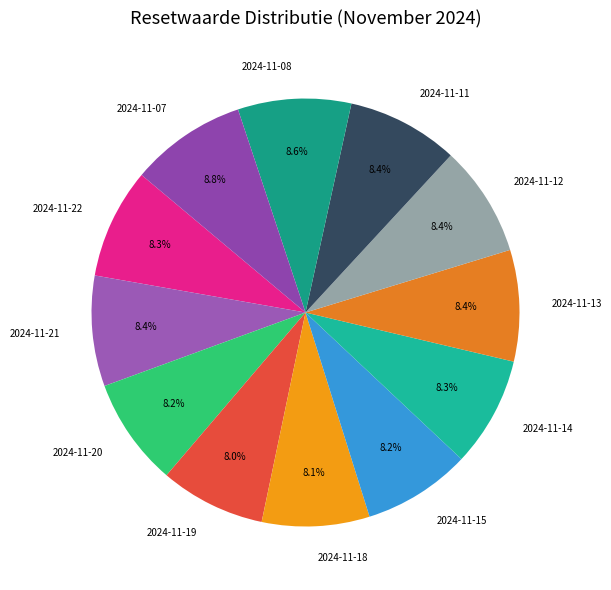

What percentage is the 2024-11-20 slice, to the nearest percent?

8%